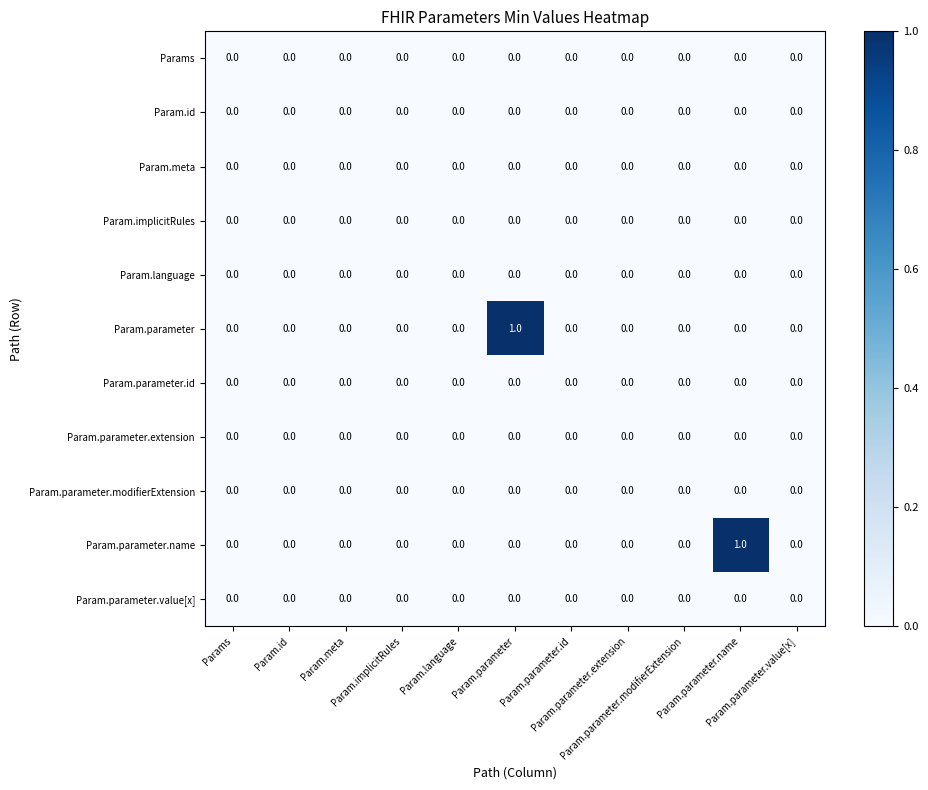

Reading left to right, list all the values displayed in this chart.

Params: Params=0	Param.id=0	Param.meta=0	Param.implicitRules=0	Param.language=0	Param.parameter=0	Param.parameter.id=0	Param.parameter.extension=0	Param.parameter.modifierExtension=0	Param.parameter.name=0	Param.parameter.value[x]=0
Param.id: Params=0	Param.id=0	Param.meta=0	Param.implicitRules=0	Param.language=0	Param.parameter=0	Param.parameter.id=0	Param.parameter.extension=0	Param.parameter.modifierExtension=0	Param.parameter.name=0	Param.parameter.value[x]=0
Param.meta: Params=0	Param.id=0	Param.meta=0	Param.implicitRules=0	Param.language=0	Param.parameter=0	Param.parameter.id=0	Param.parameter.extension=0	Param.parameter.modifierExtension=0	Param.parameter.name=0	Param.parameter.value[x]=0
Param.implicitRules: Params=0	Param.id=0	Param.meta=0	Param.implicitRules=0	Param.language=0	Param.parameter=0	Param.parameter.id=0	Param.parameter.extension=0	Param.parameter.modifierExtension=0	Param.parameter.name=0	Param.parameter.value[x]=0
Param.language: Params=0	Param.id=0	Param.meta=0	Param.implicitRules=0	Param.language=0	Param.parameter=0	Param.parameter.id=0	Param.parameter.extension=0	Param.parameter.modifierExtension=0	Param.parameter.name=0	Param.parameter.value[x]=0
Param.parameter: Params=0	Param.id=0	Param.meta=0	Param.implicitRules=0	Param.language=0	Param.parameter=1	Param.parameter.id=0	Param.parameter.extension=0	Param.parameter.modifierExtension=0	Param.parameter.name=0	Param.parameter.value[x]=0
Param.parameter.id: Params=0	Param.id=0	Param.meta=0	Param.implicitRules=0	Param.language=0	Param.parameter=0	Param.parameter.id=0	Param.parameter.extension=0	Param.parameter.modifierExtension=0	Param.parameter.name=0	Param.parameter.value[x]=0
Param.parameter.extension: Params=0	Param.id=0	Param.meta=0	Param.implicitRules=0	Param.language=0	Param.parameter=0	Param.parameter.id=0	Param.parameter.extension=0	Param.parameter.modifierExtension=0	Param.parameter.name=0	Param.parameter.value[x]=0
Param.parameter.modifierExtension: Params=0	Param.id=0	Param.meta=0	Param.implicitRules=0	Param.language=0	Param.parameter=0	Param.parameter.id=0	Param.parameter.extension=0	Param.parameter.modifierExtension=0	Param.parameter.name=0	Param.parameter.value[x]=0
Param.parameter.name: Params=0	Param.id=0	Param.meta=0	Param.implicitRules=0	Param.language=0	Param.parameter=0	Param.parameter.id=0	Param.parameter.extension=0	Param.parameter.modifierExtension=0	Param.parameter.name=1	Param.parameter.value[x]=0
Param.parameter.value[x]: Params=0	Param.id=0	Param.meta=0	Param.implicitRules=0	Param.language=0	Param.parameter=0	Param.parameter.id=0	Param.parameter.extension=0	Param.parameter.modifierExtension=0	Param.parameter.name=0	Param.parameter.value[x]=0